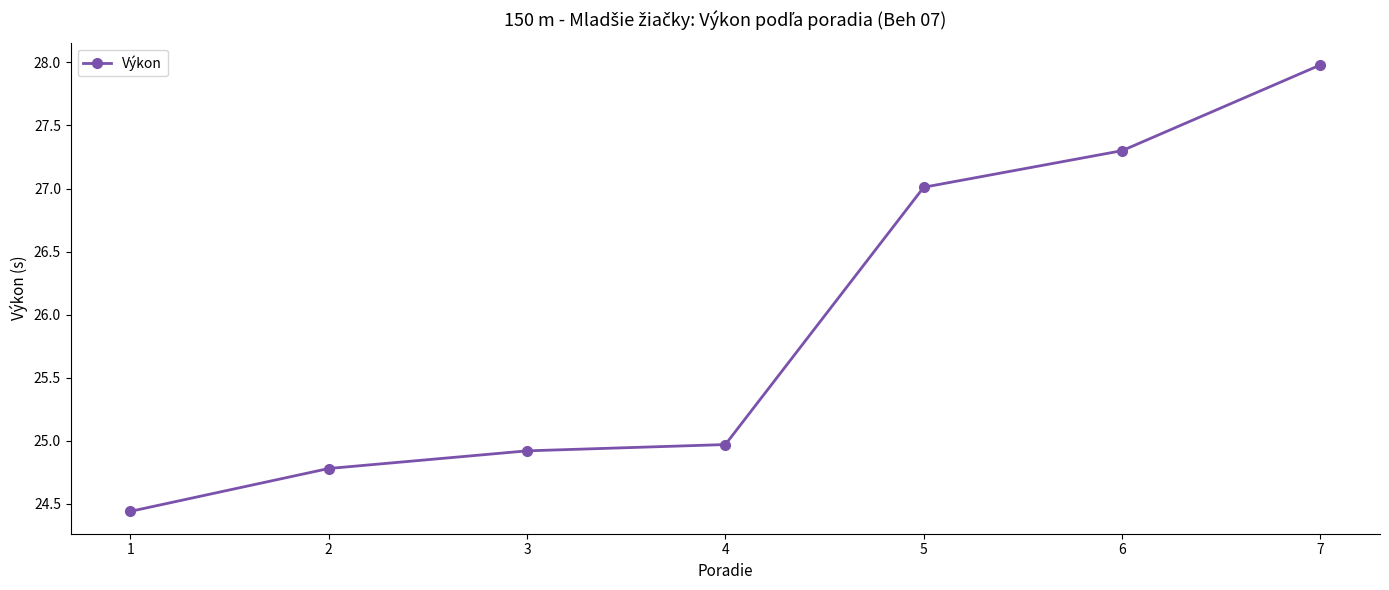

What is the difference between the maximum and minimum values?

3.5